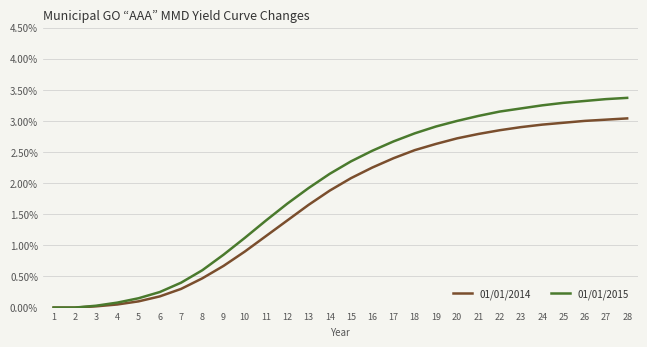

Is the value of 01/01/2014 at 12 greater than the value of 01/01/2015 at 21?

No